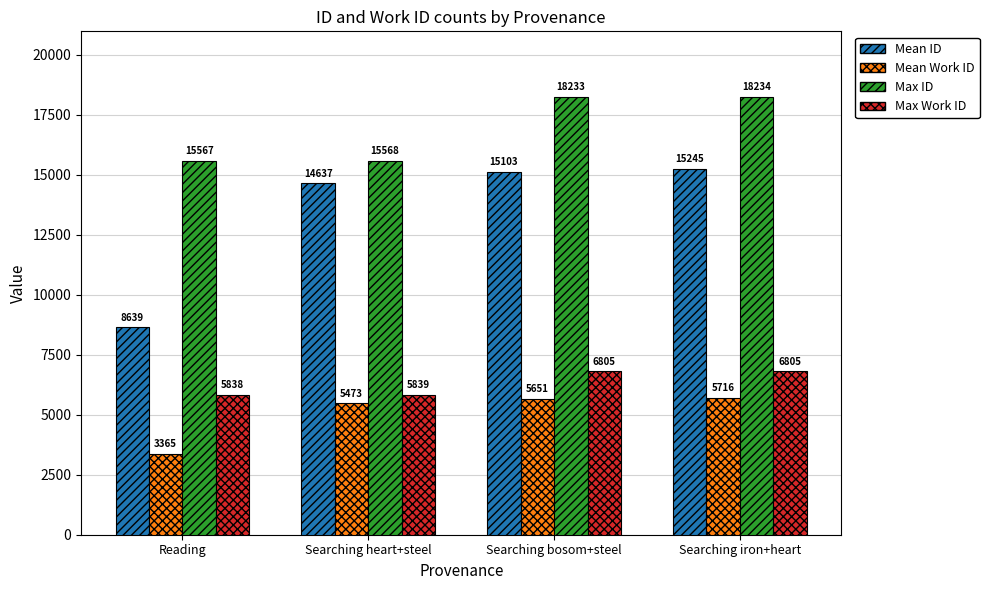

The value of Max ID at Reading is 4882. True or false?

False